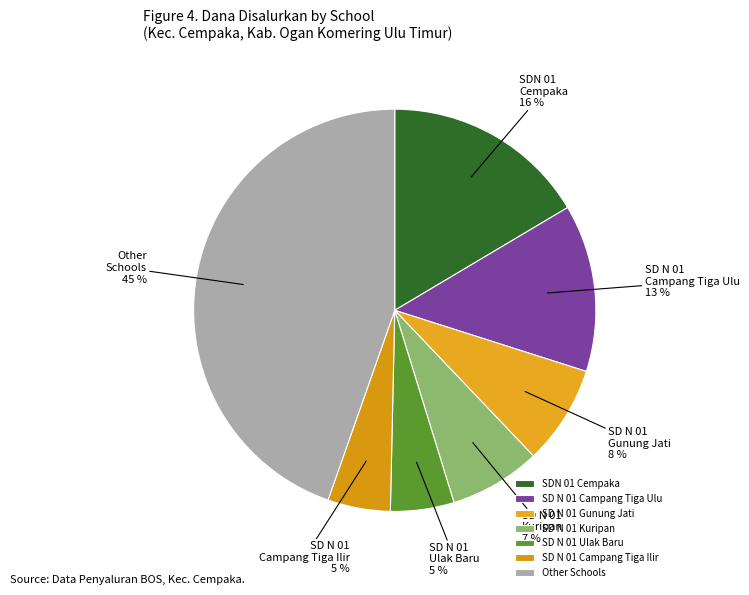

What is the ratio of the value at SD N 01 Campang Tiga Ulu to the value at SDN 01 Cempaka?

0.8